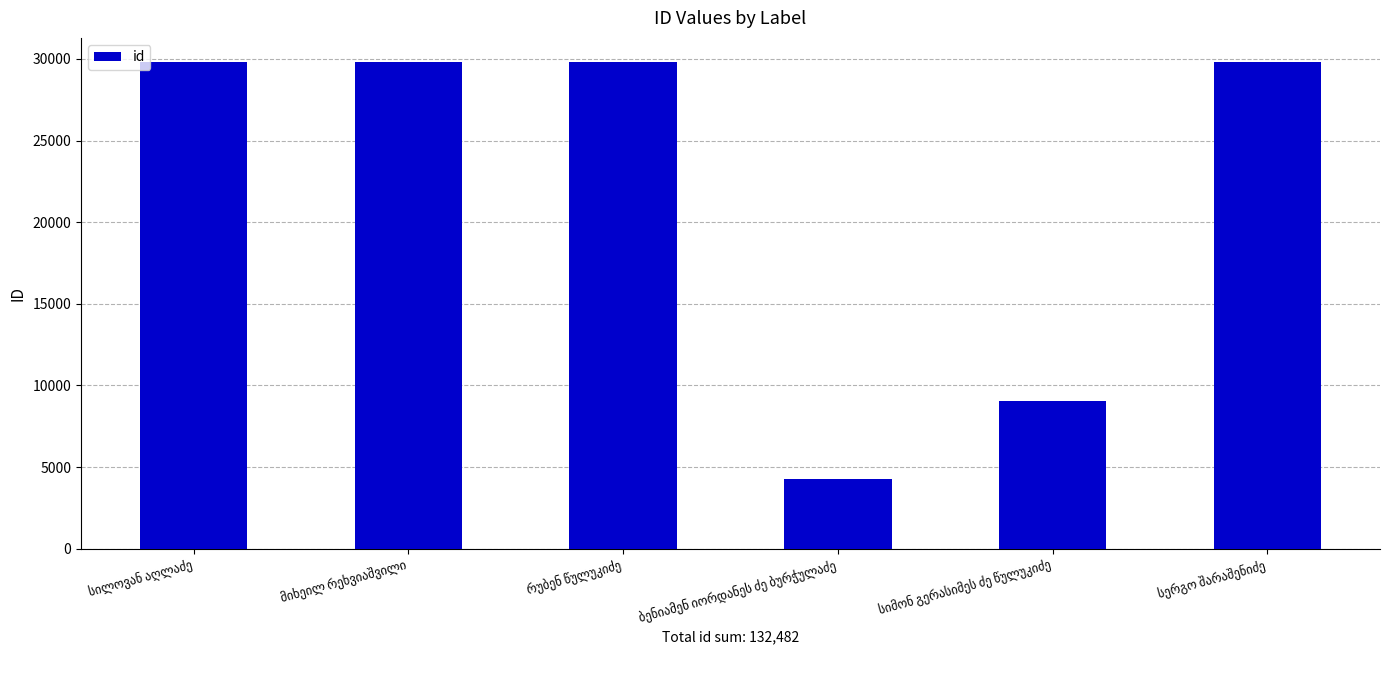

What is the minimum value shown in the chart?

4249